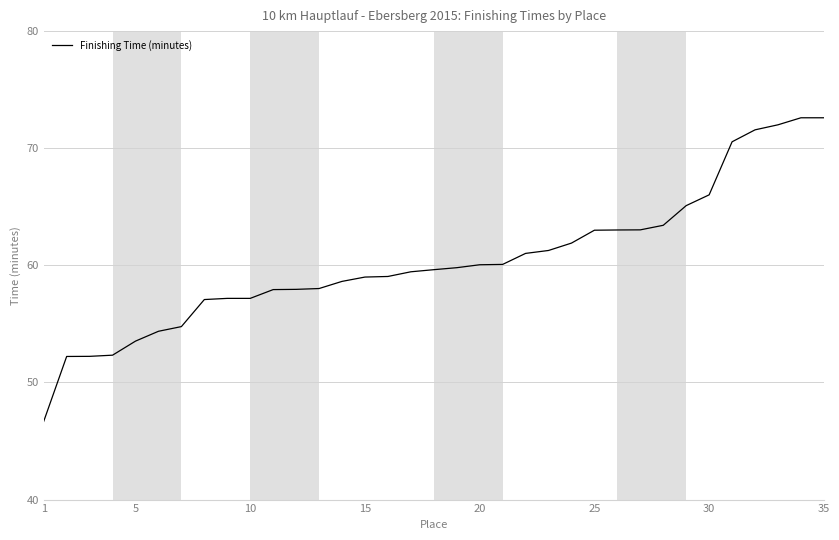

What is the smallest value displayed?

46.7